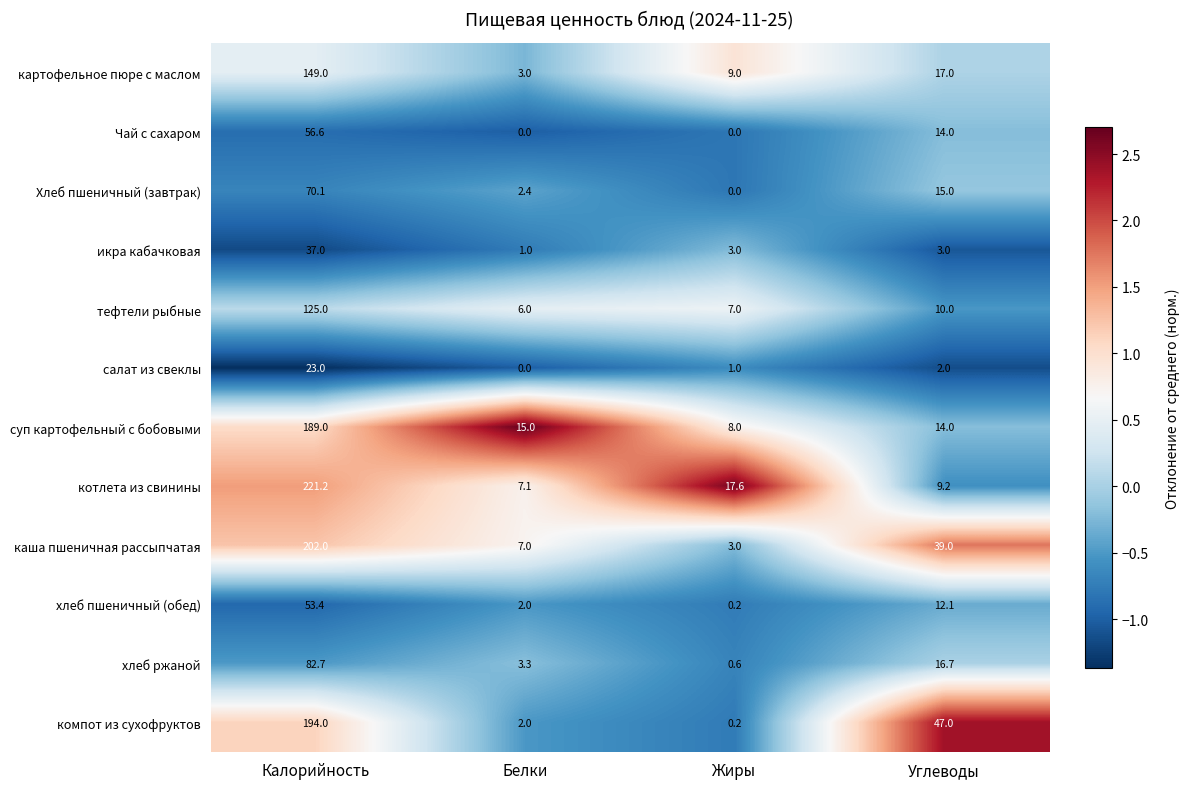

What value does the суп картофельный с бобовыми series have at Калорийность?

189.0